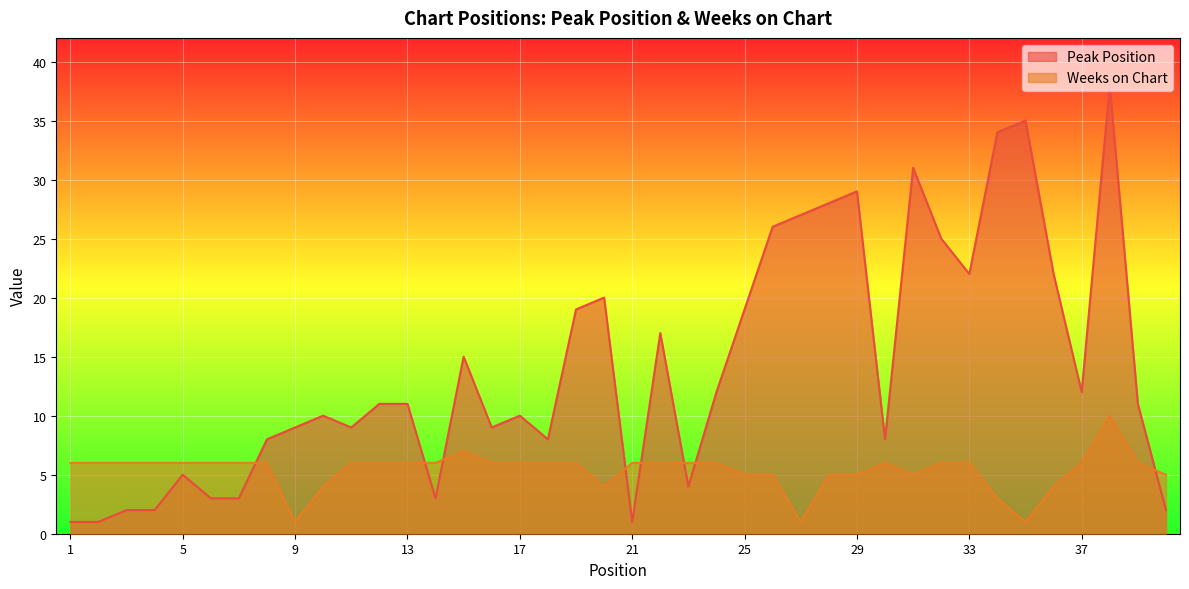

What is the sum of all Weeks on Chart values?

215